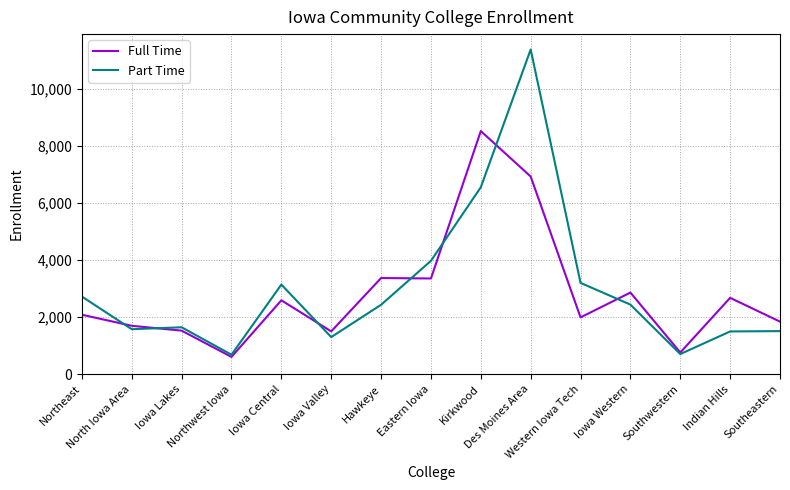

Which series has the largest range (max minus min)?

Part Time